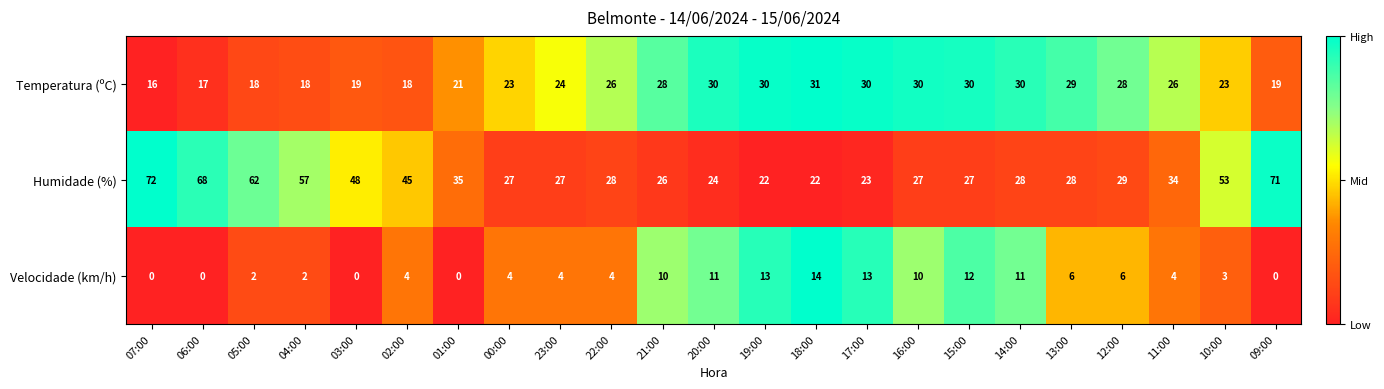

Rank the series by their average value, from lowest to highest.

Velocidade (km/h), Temperatura (ºC), Humidade (%)